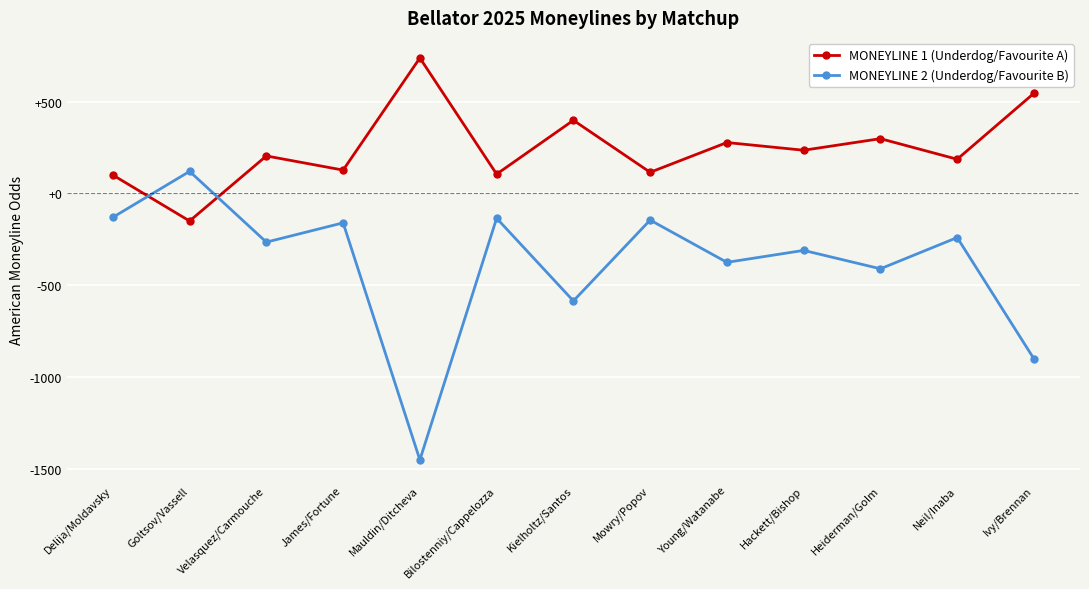

What is the spread (max minus min) of values at Mauldin/Ditcheva?

2187